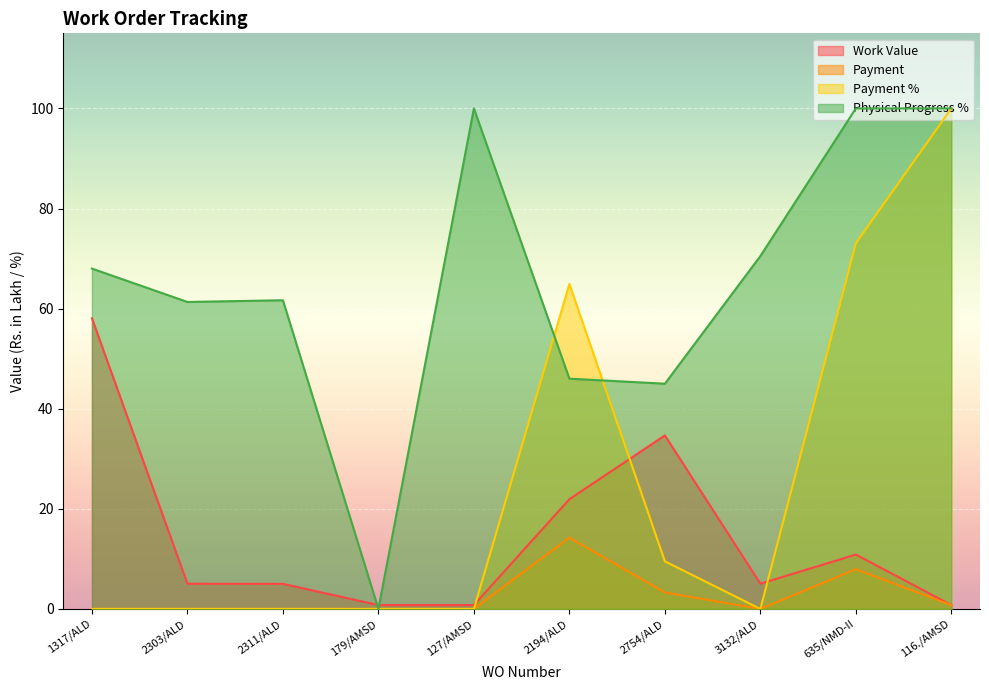

In Payment %, how many points are lower than both neighbors (excluding endpoints)?

1